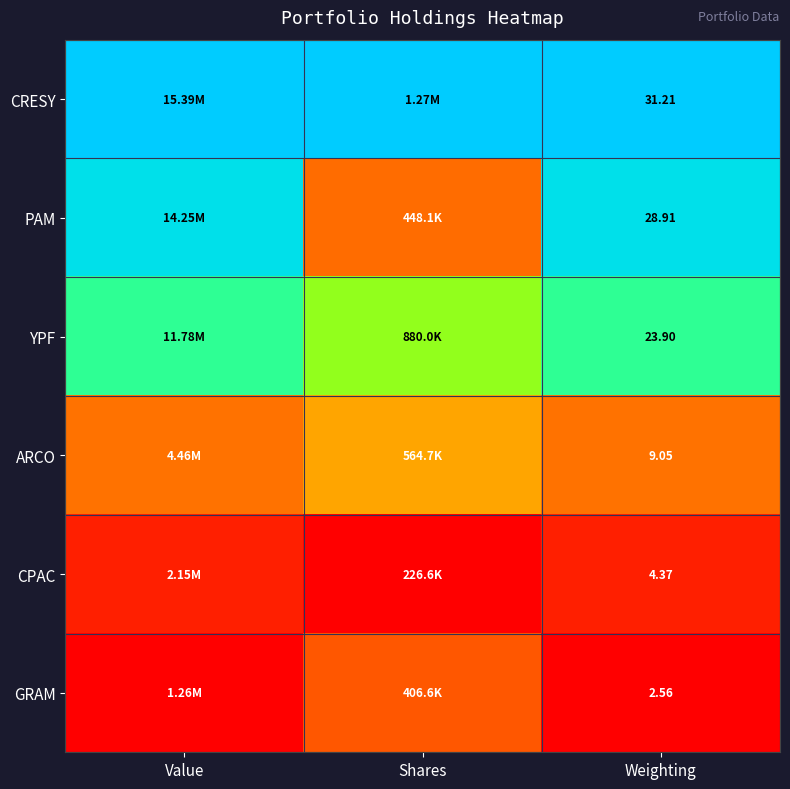

How many series are shown in this chart?

6